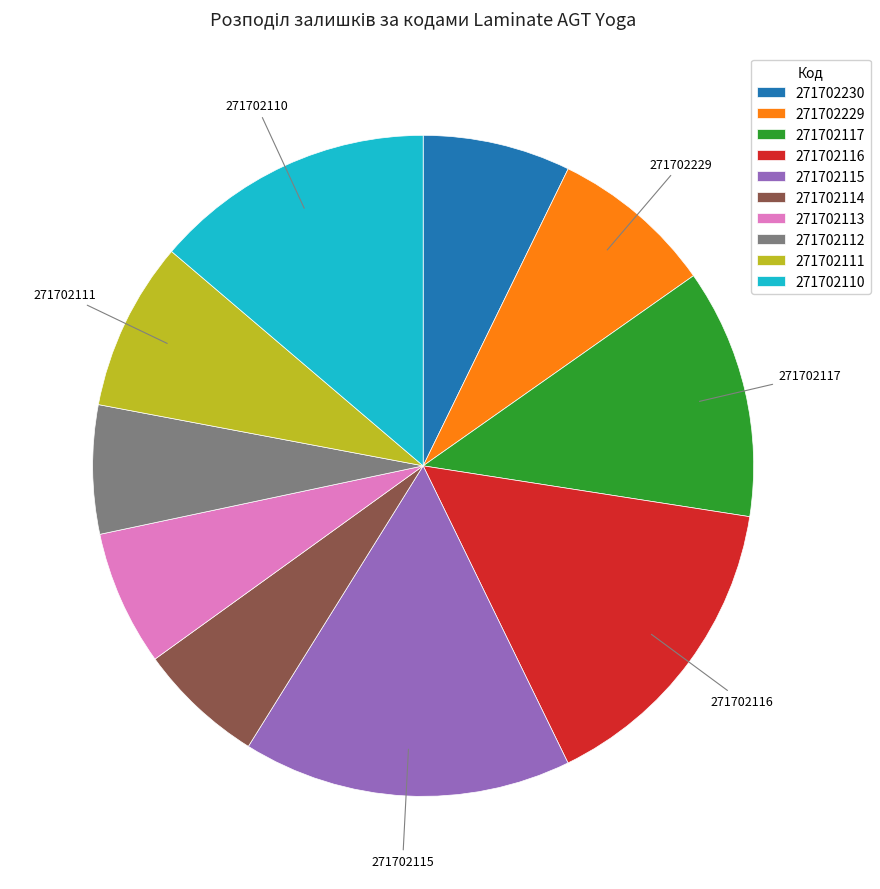

Between 271702114 and 271702117, which is larger?

271702117